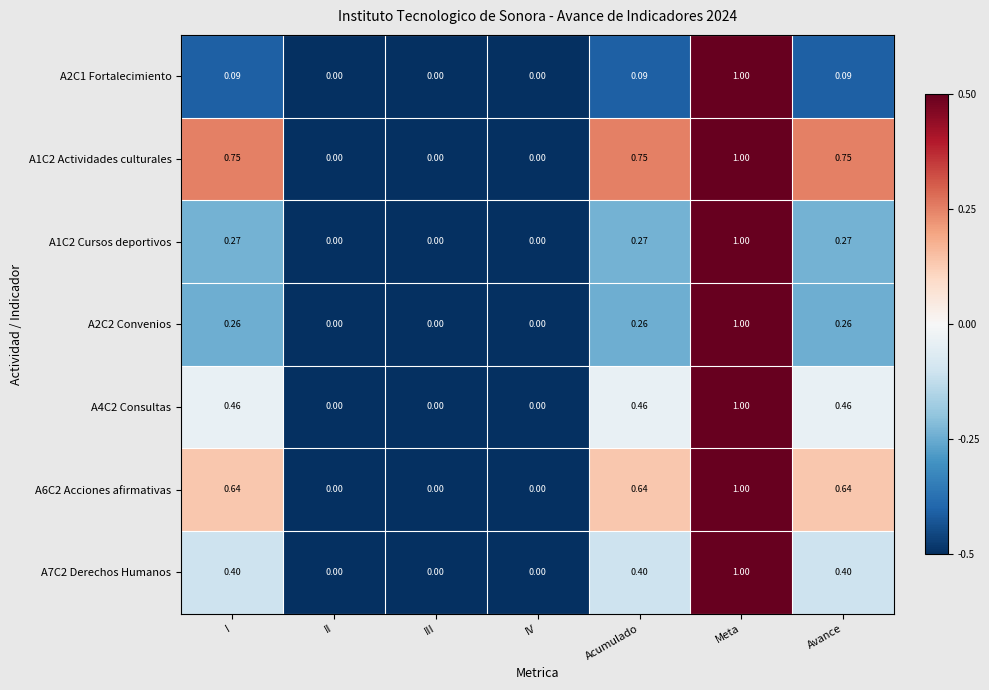

Is the value of A2C2 Convenios at I greater than the value of A6C2 Acciones afirmativas at Avance?

No